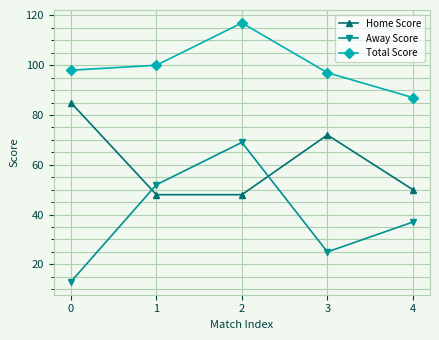

True or false: Total Score has more than 2 points higher than both neighbors.

False